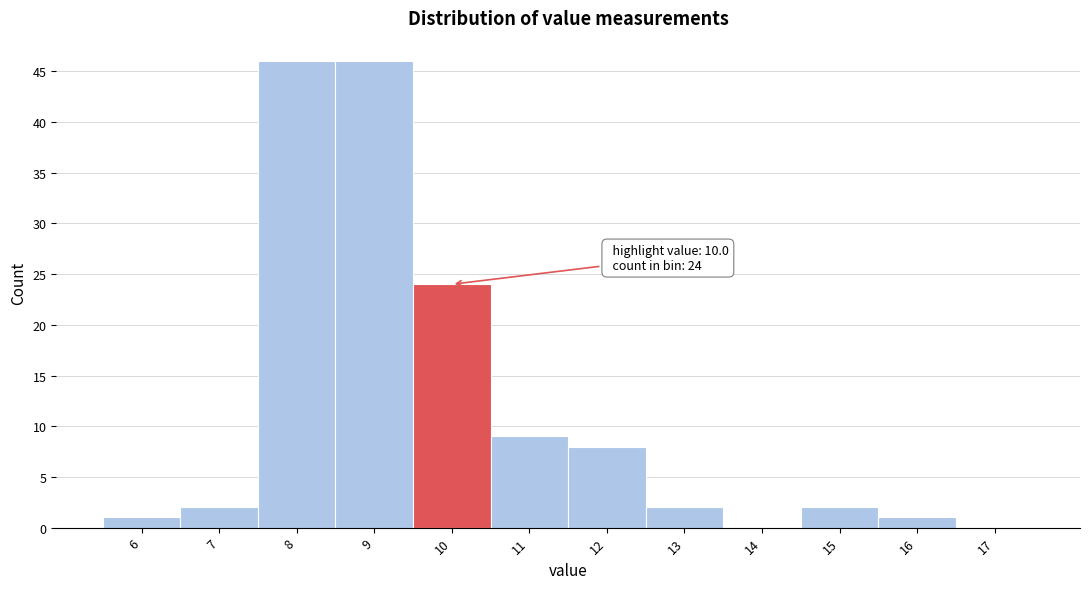

Reading right to left, what are all the values shown in this chart?

17=0	16=1	15=2	14=0	13=2	12=8	11=9	10=24	9=46	8=46	7=2	6=1